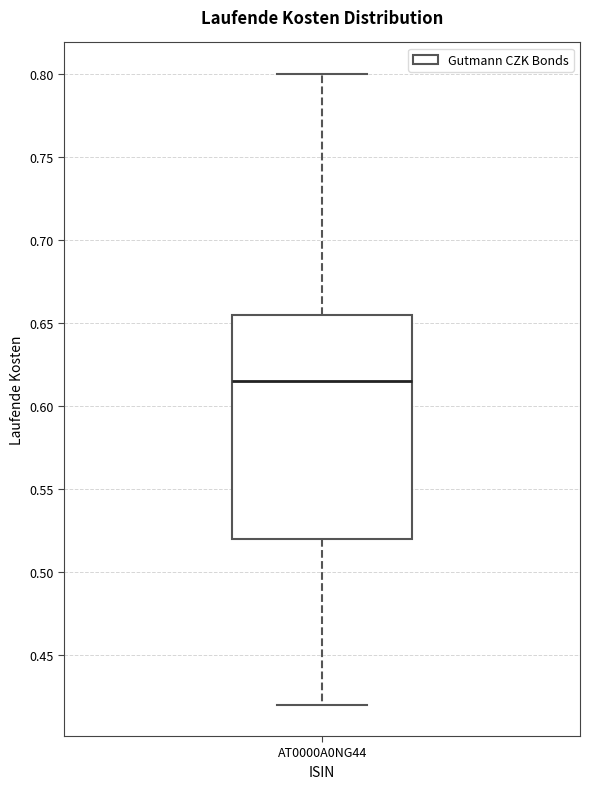

Where does the median line of the box for AT0000A0NG44 sit on the y-axis? The values are not printed on the chart, so give them approximately, as read against the axis.

0.615